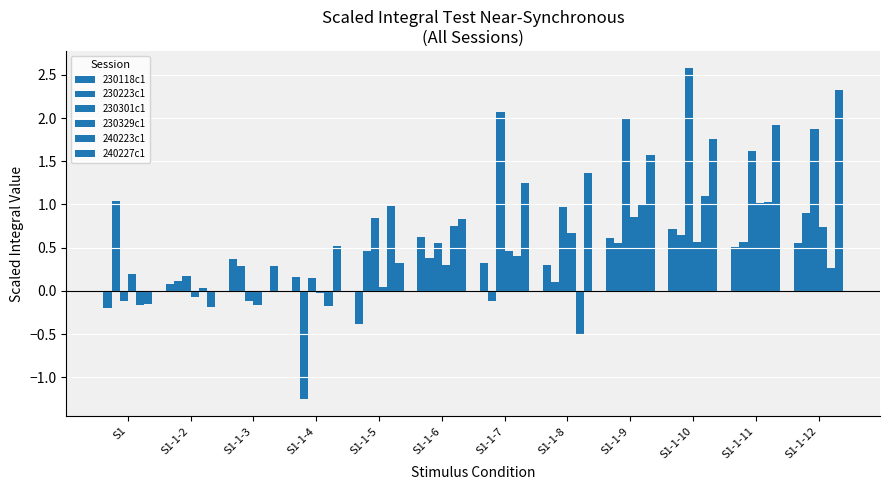

How many categories are shown in the chart?

12